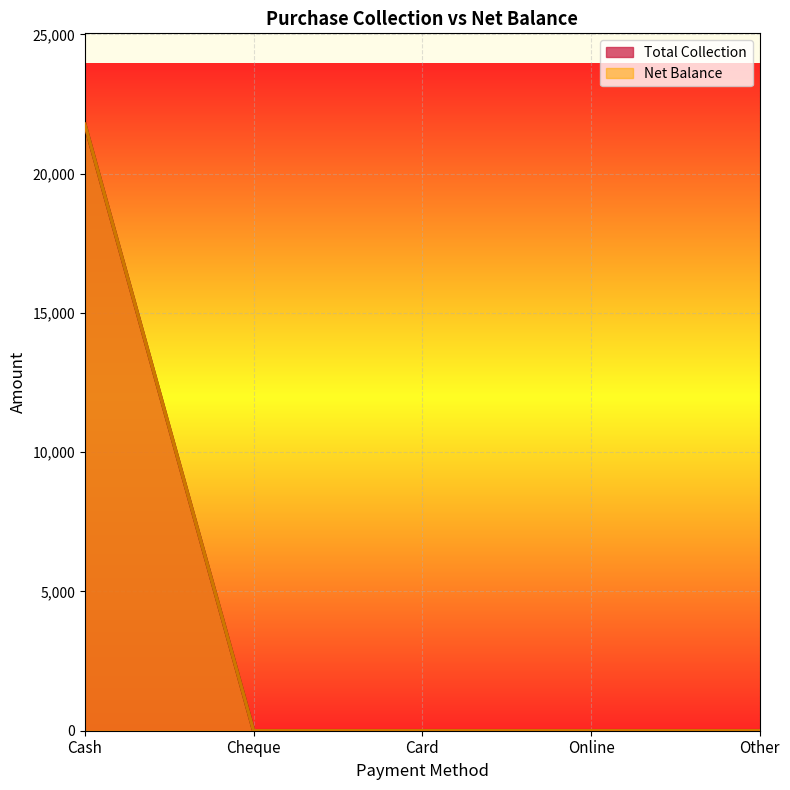

Reading left to right, extract all data points from this chart.

Total Collection: 21772.5	0.0	0.0	0.0	0.0
Net Balance: 21772.5	0.0	0.0	0.0	0.0